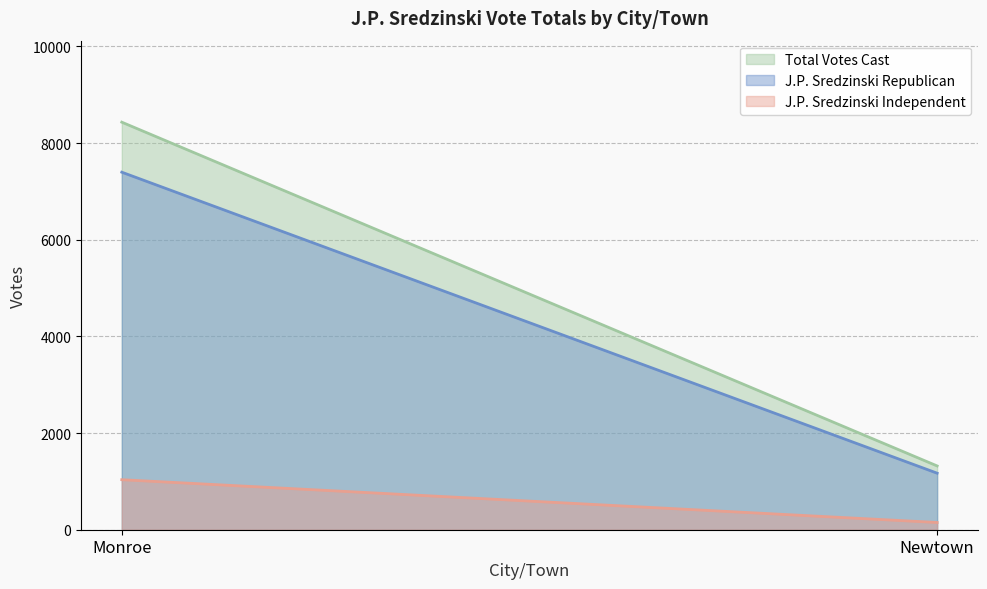

What is the label of the 1st point from the left?

Monroe